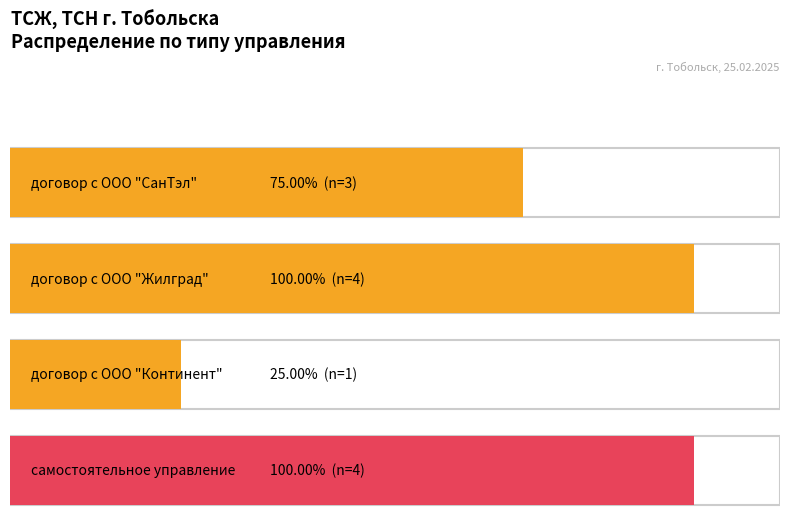

Reading left to right, extract all data points from this chart.

3	4	1	4